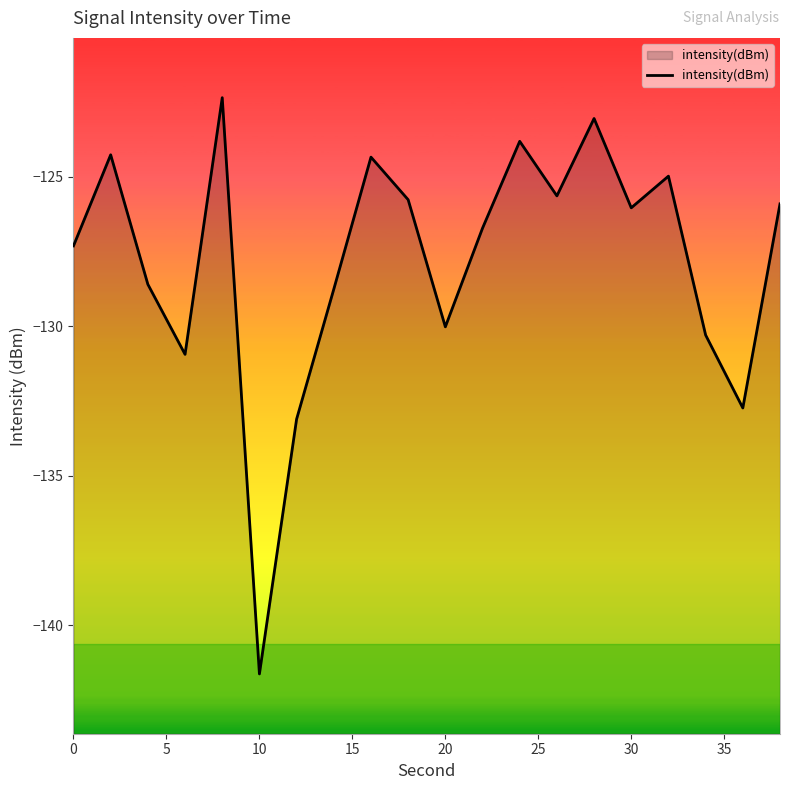

Is it true that the value at 20 is -170.7?

False